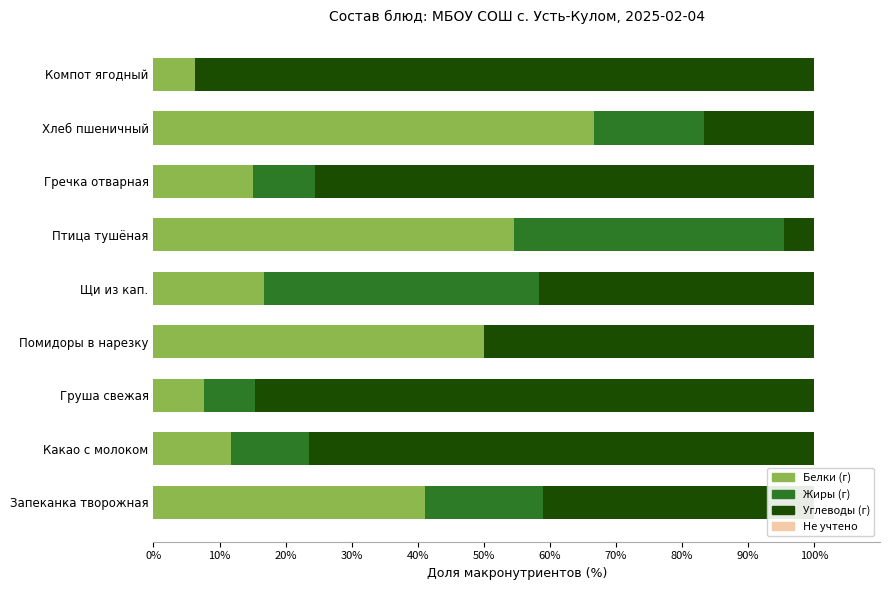

Which series has the widest spread of values?

Углеводы